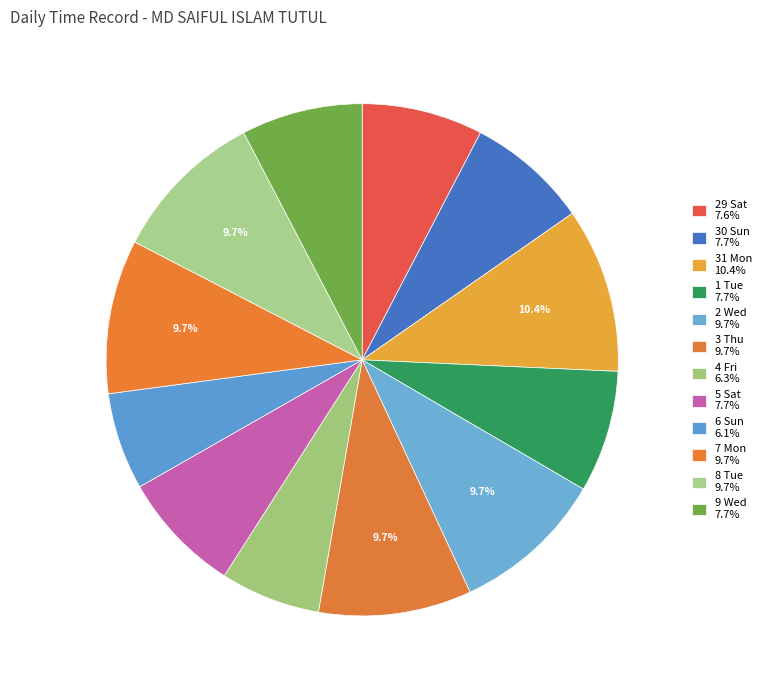

How many slices are in this pie chart?

12